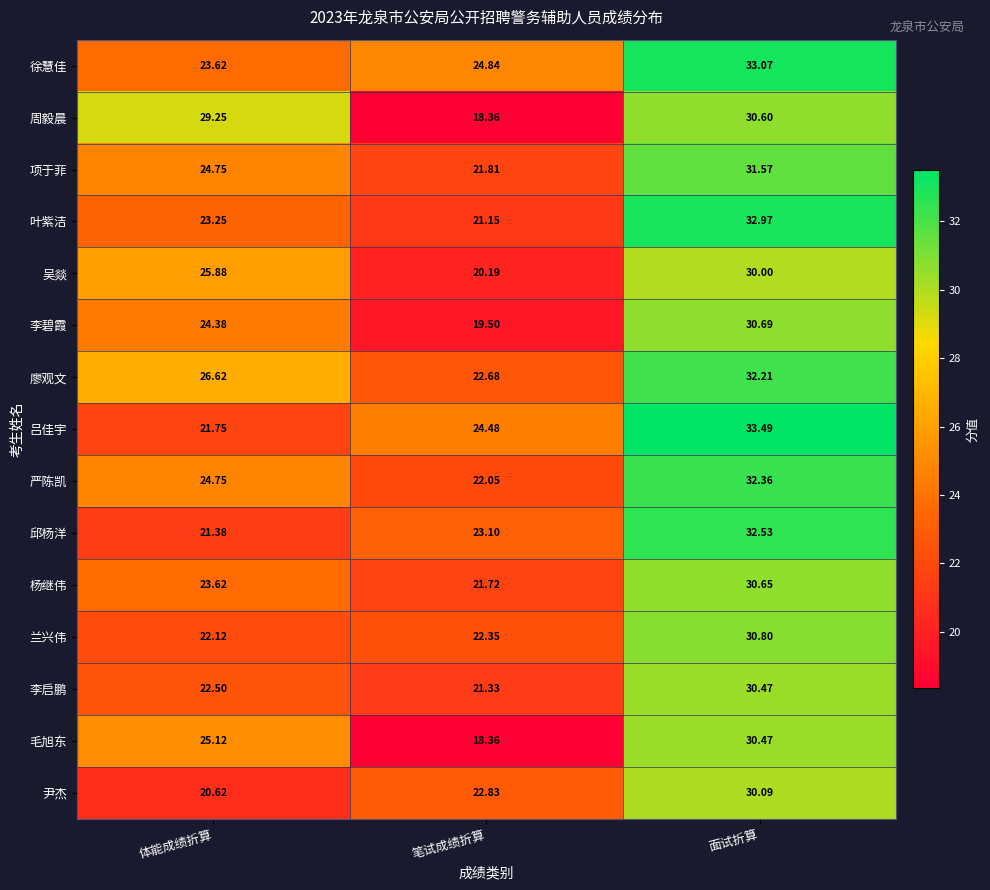

Which series has the largest total across all categories?

徐慧佳